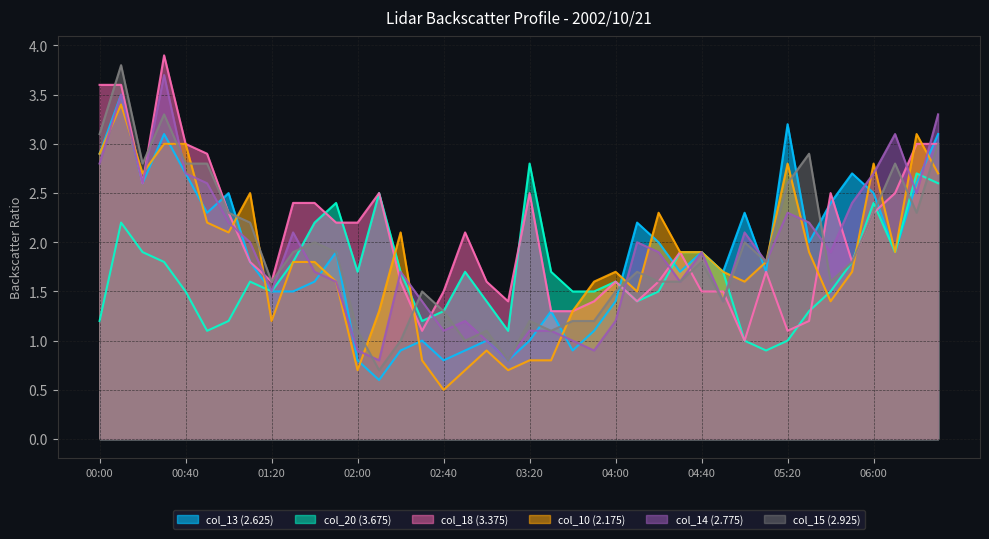

What is the smallest value displayed?

0.5